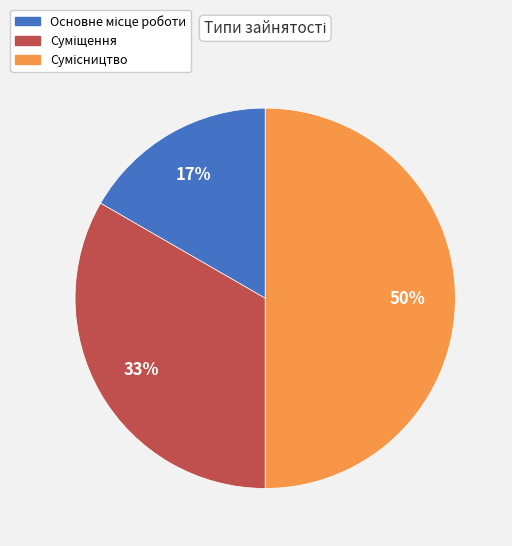

To the nearest percent, what is the average slice percentage?

33%